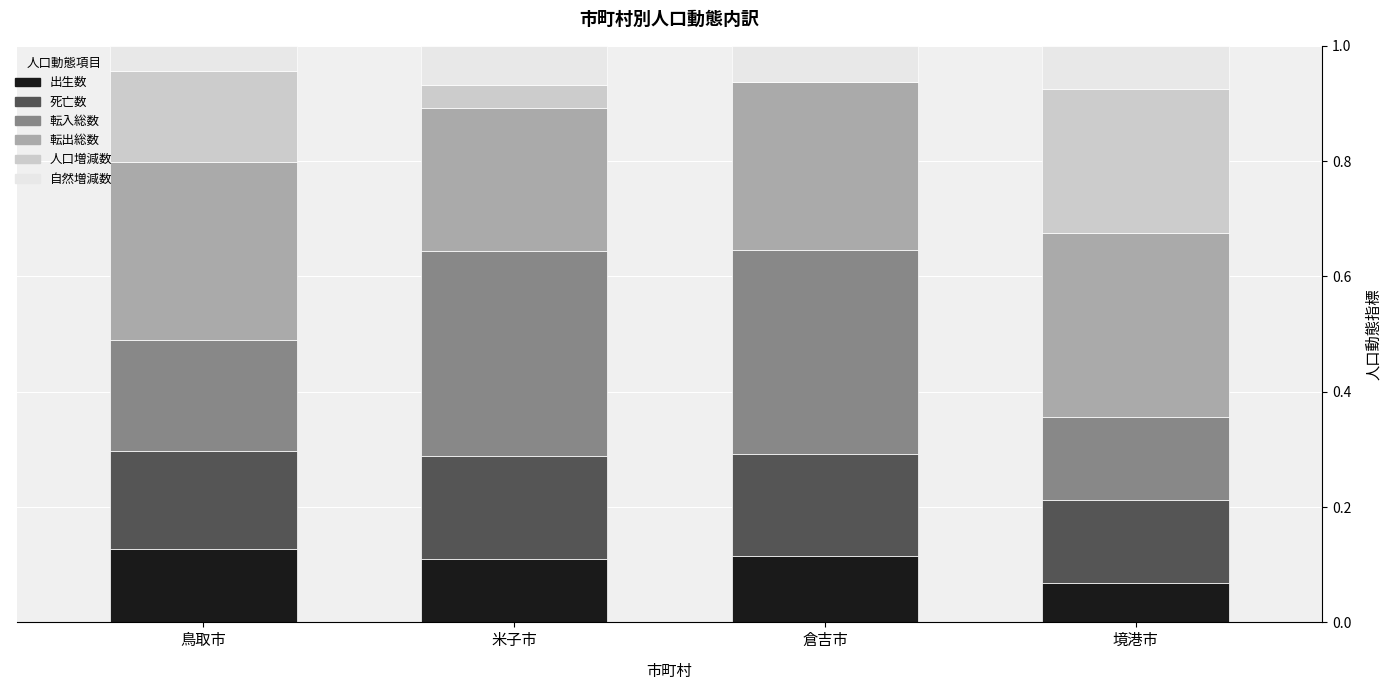

The value of 出生数 at 米子市 is 0.2. True or false?

False